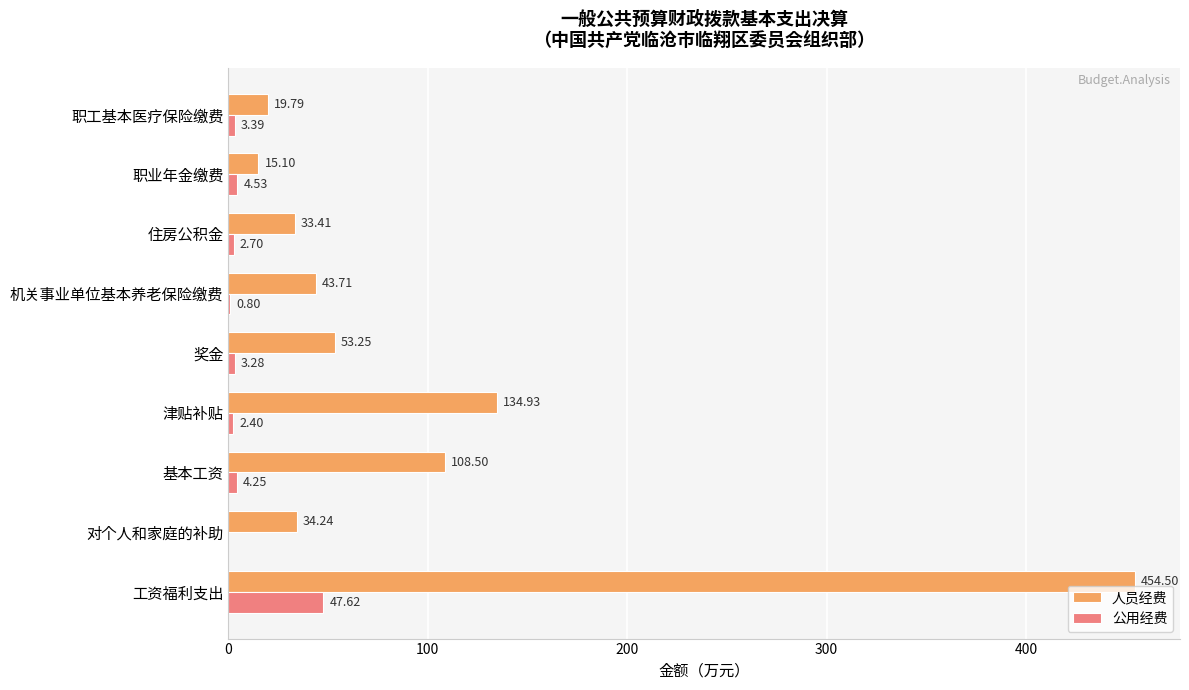

At which label does 公用经费 reach its peak?

工资福利支出